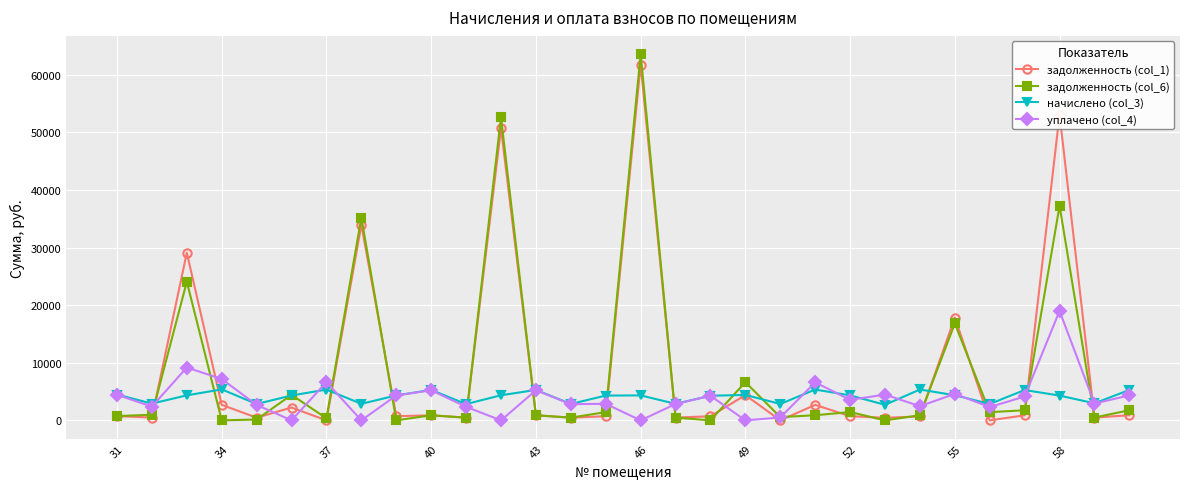

True or false: уплачено (col_4) and задолженность (col_6) intersect in this chart.

True